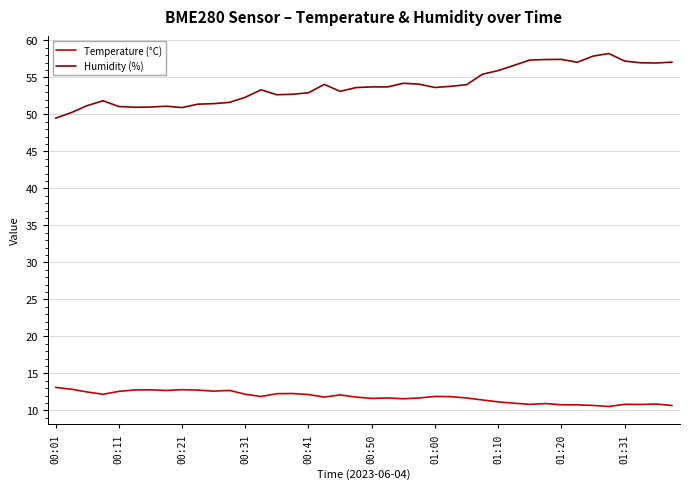

Which series has the widest spread of values?

Humidity (%)